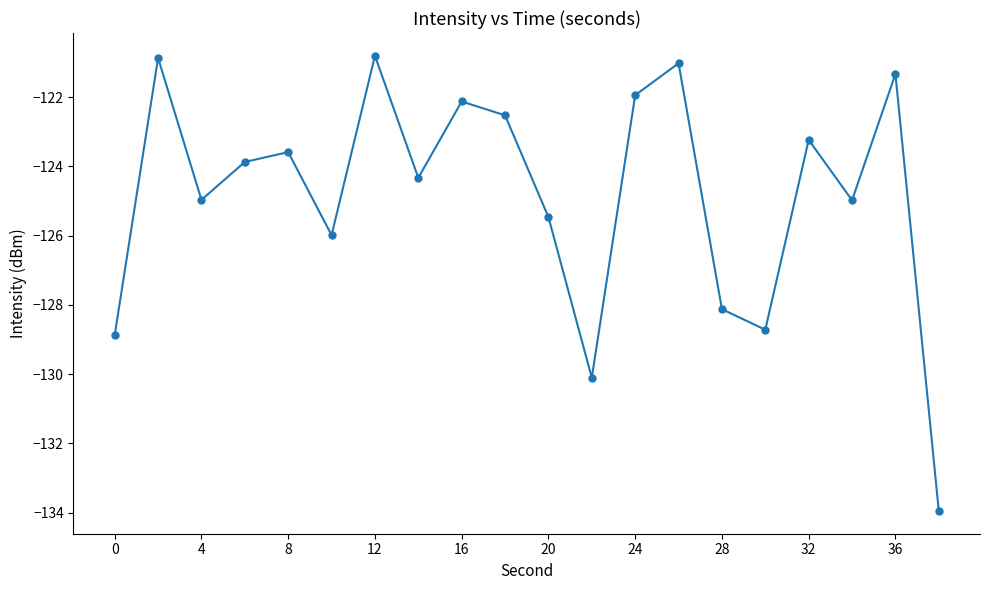

How many values exceed -123?

7